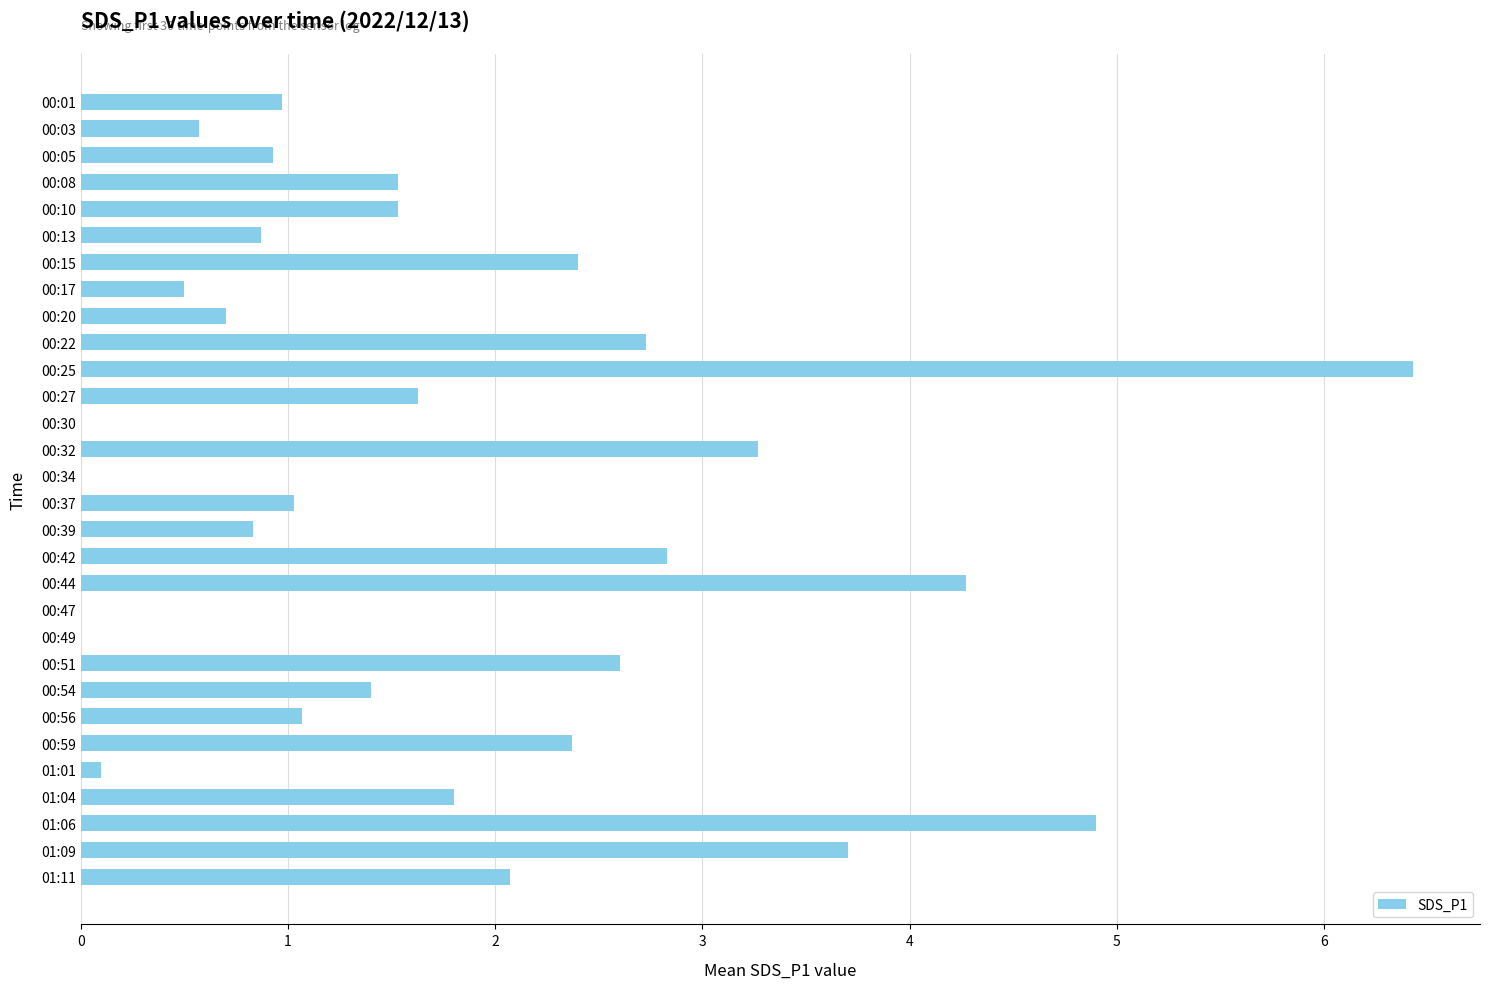

Count the number of values greater than 1.

18